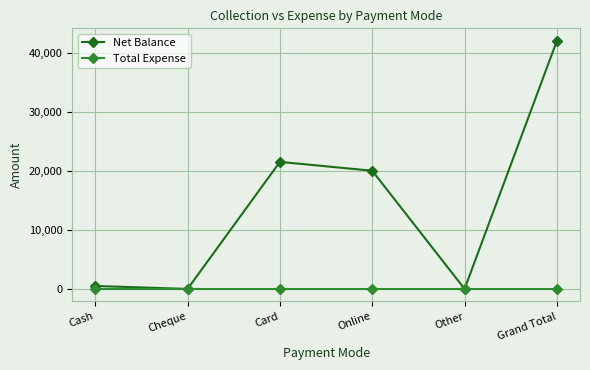

True or false: Total Expense has a value of 0 at Other.

True